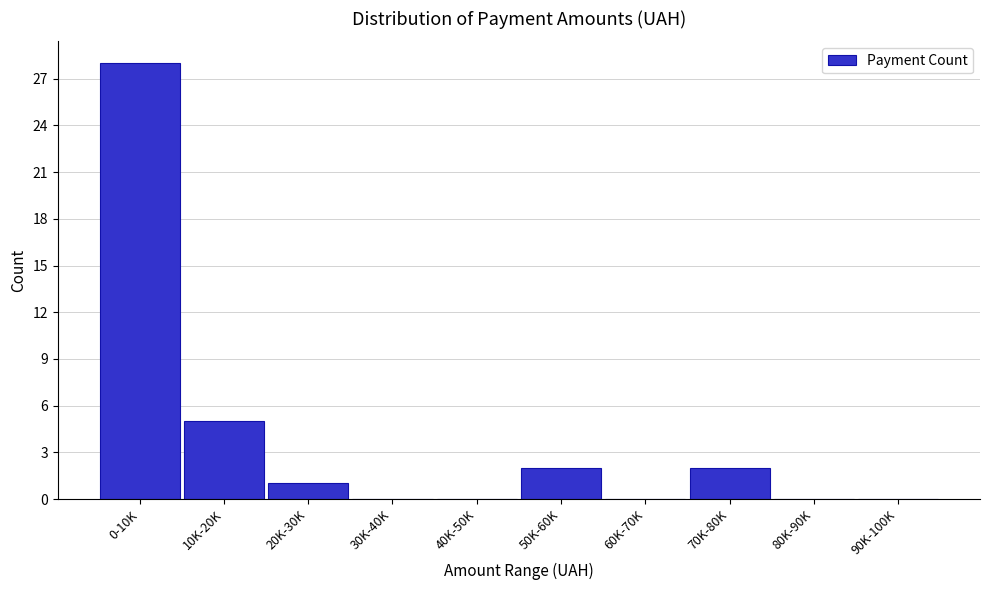

Reading right to left, extract all data points from this chart.

90K-100K=0	80K-90K=0	70K-80K=2	60K-70K=0	50K-60K=2	40K-50K=0	30K-40K=0	20K-30K=1	10K-20K=5	0-10K=28